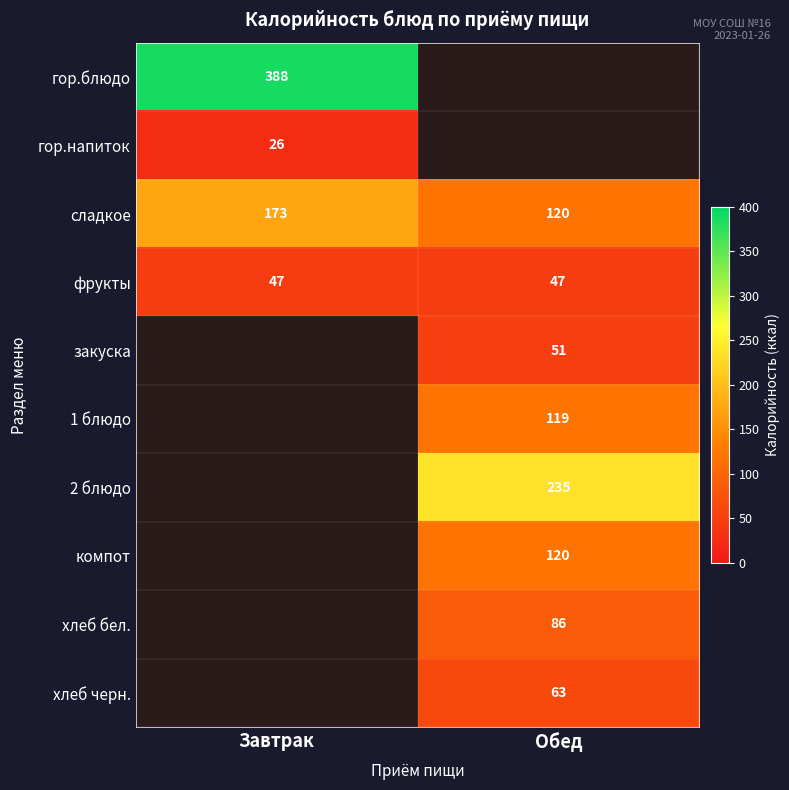

What is the smallest value displayed?

26.0